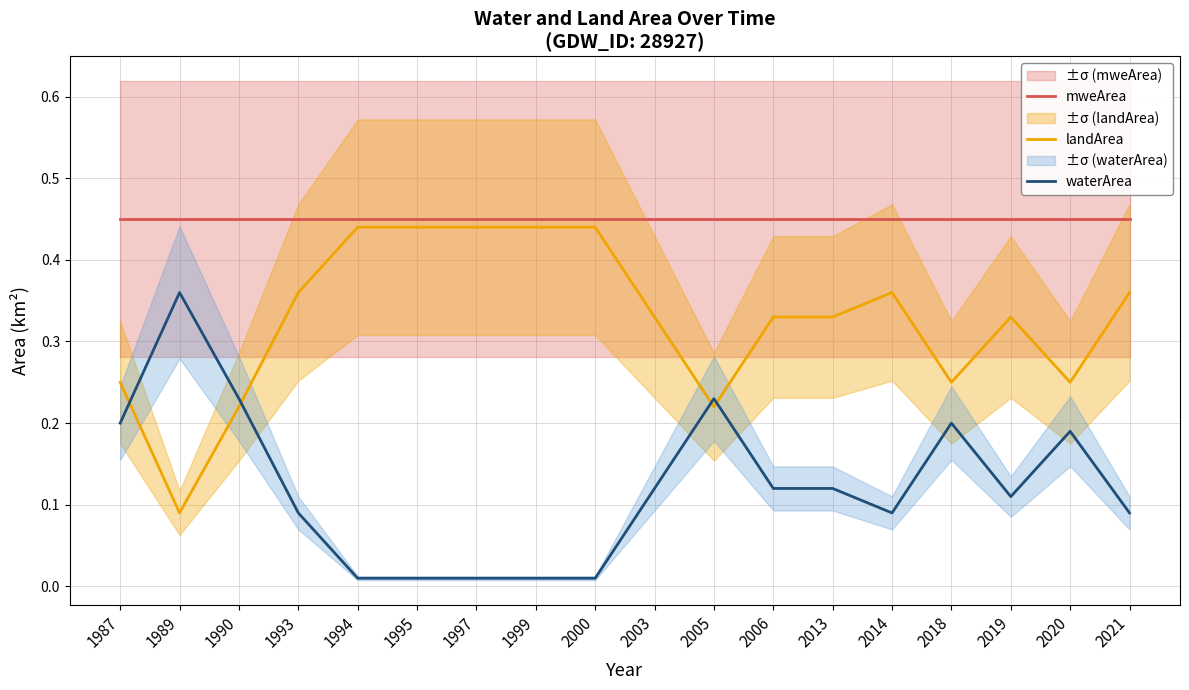

True or false: mweArea and landArea intersect in this chart.

False